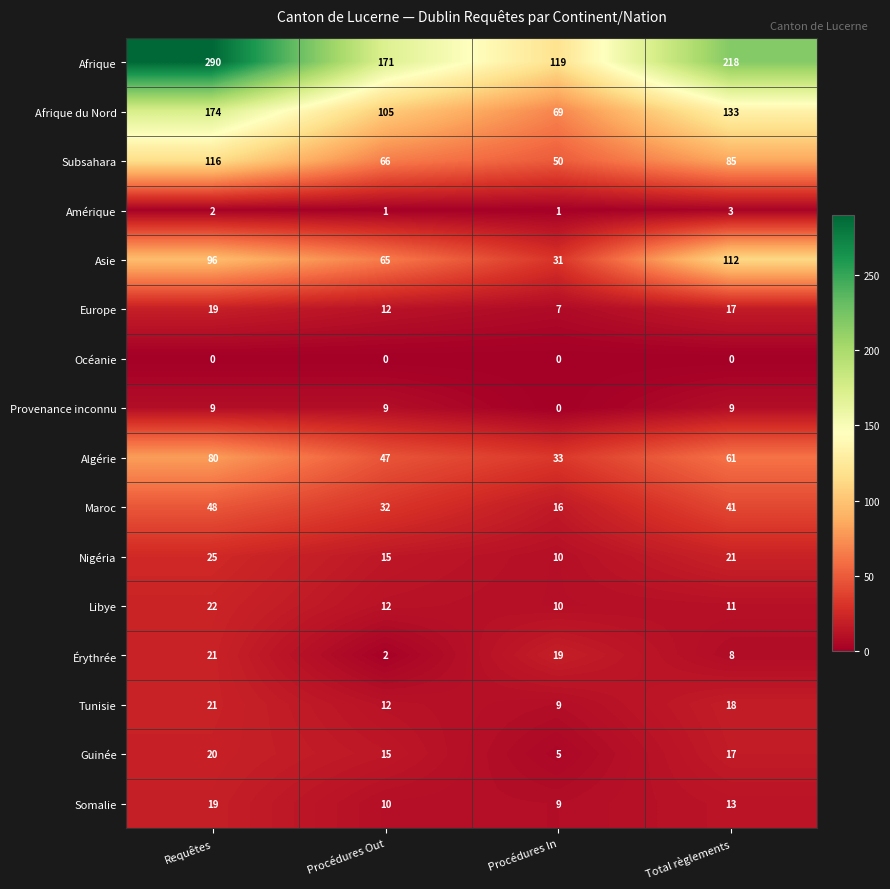

Where does the Algérie series first go above 61?

Requêtes